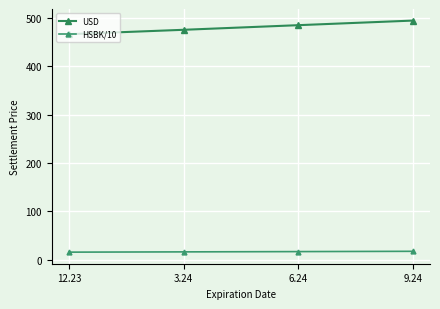

True or false: USD and HSBK/10 cross at least once.

False